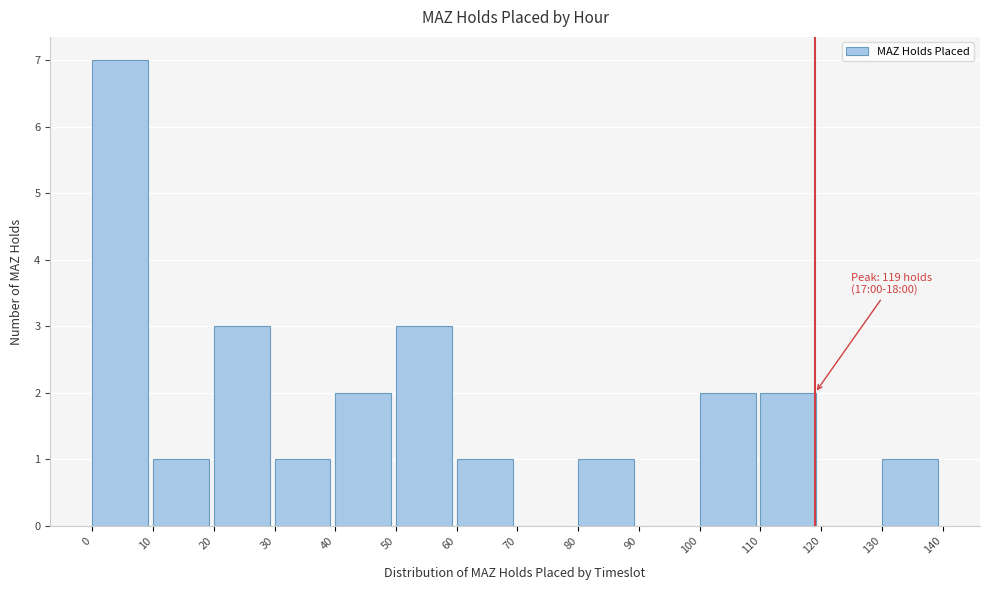

Over which range of the x-axis is the bar tallest?

0 to 10